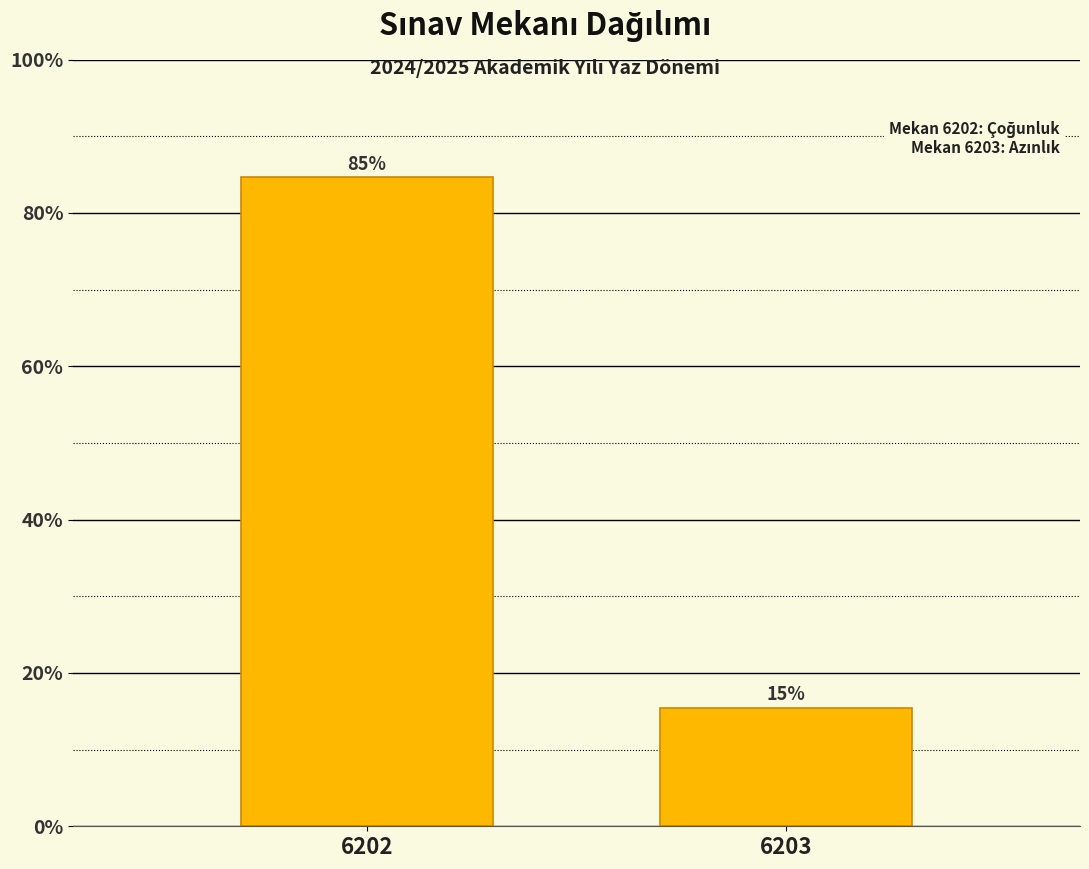

What is the approximate value at 6202?

84.6